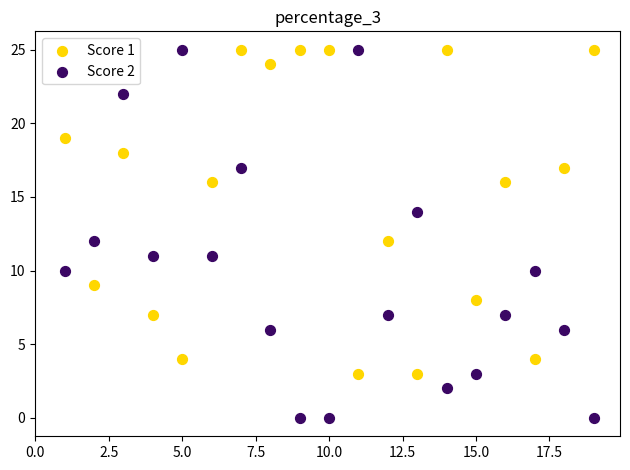

Which series reaches the minimum Y coordinate?

Score 2